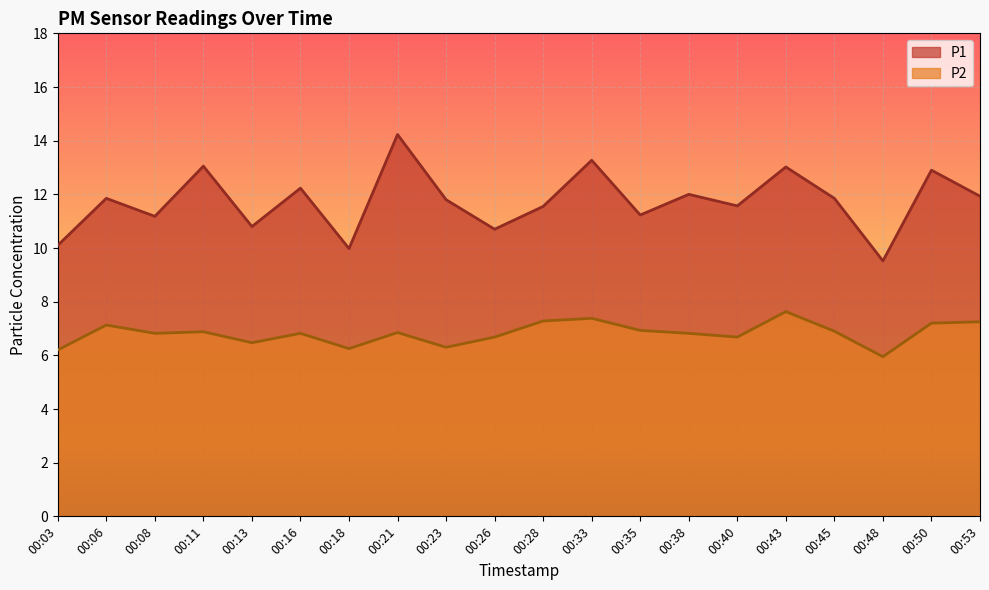

How many data points in P2 are less than 6?

1